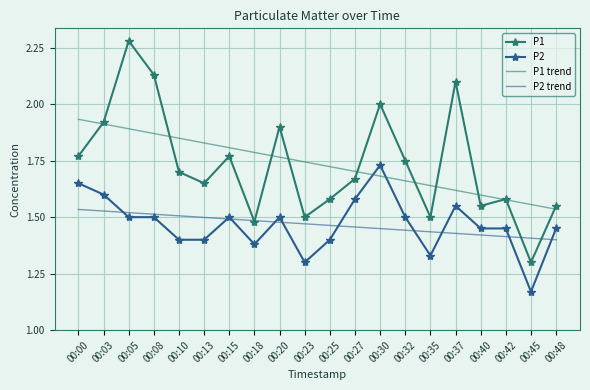

Between 00:10 and 00:48, which series saw the biggest shift?

P1 trend